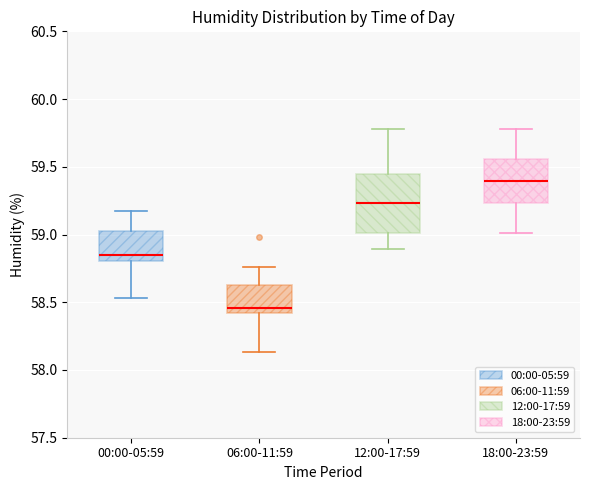

Where is the upper edge of the box for 12:00-17:59 on the y-axis? The values are not printed on the chart, so give them approximately, as read against the axis.

59.45